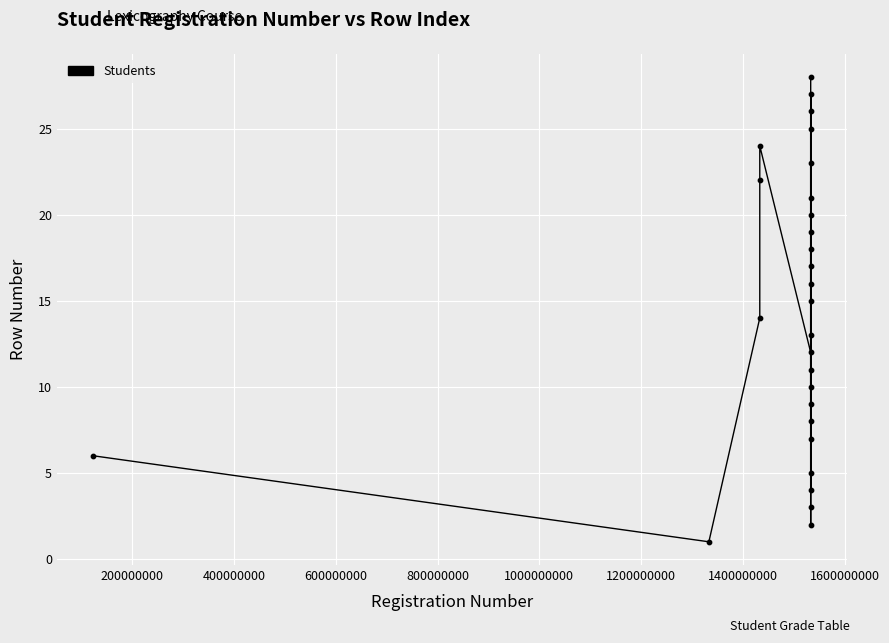

What is the maximum value shown in the chart?

28